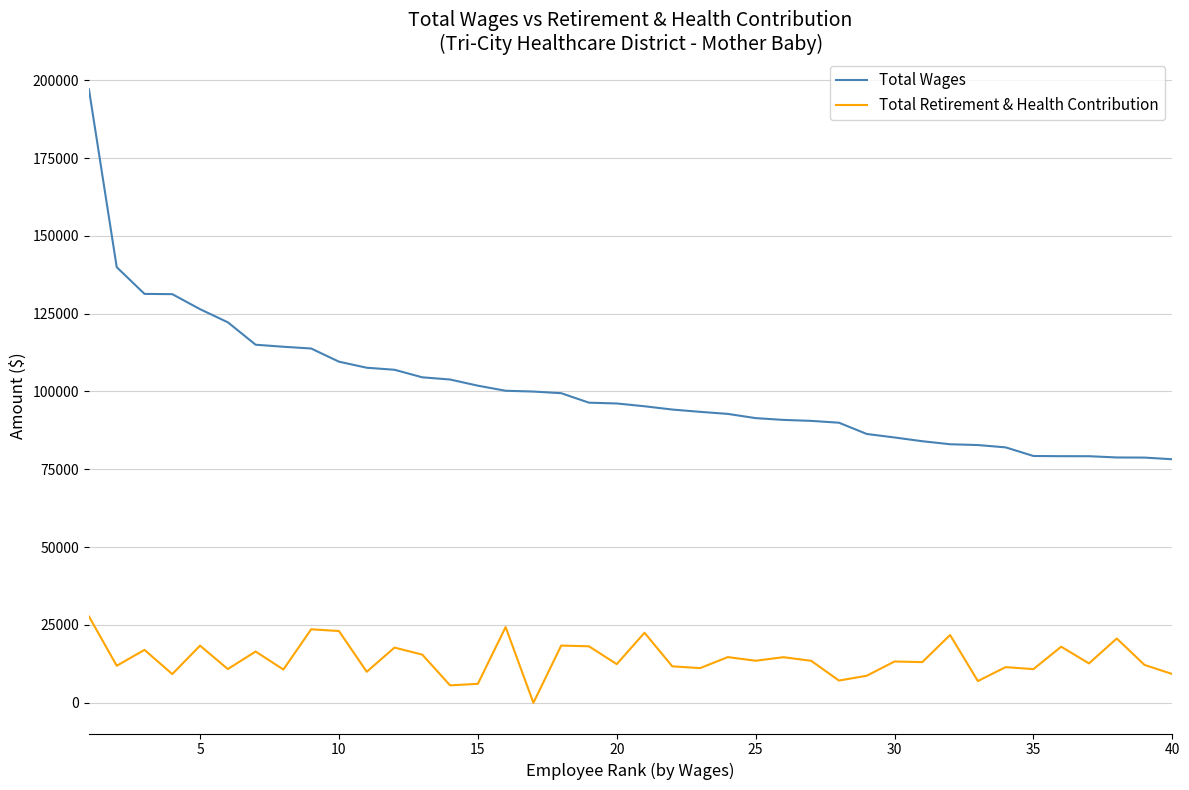

In Total Retirement & Health Contribution, how many points are lower than both neighbors (excluding endpoints)?

15